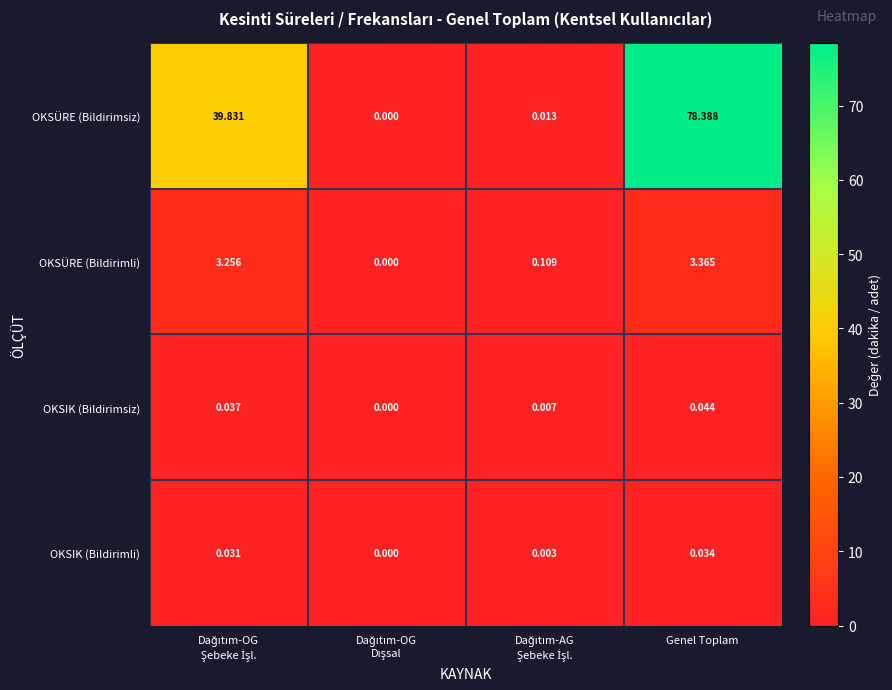

At which category does the chart reach its peak across all series?

Genel Toplam